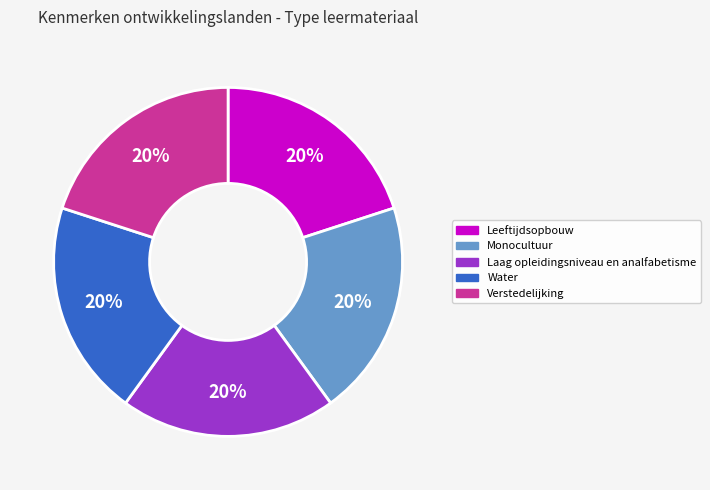

Combined, do Laag opleidingsniveau en analfabetisme and Water account for over 50%?

No